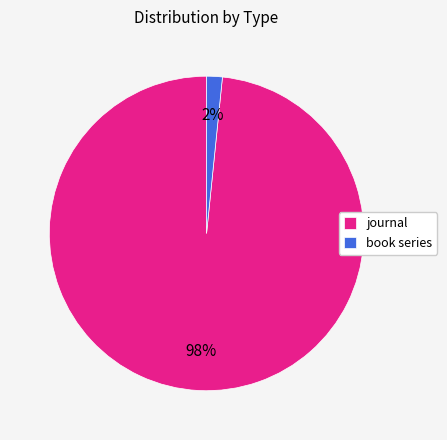

Which slice is the smallest?

book series